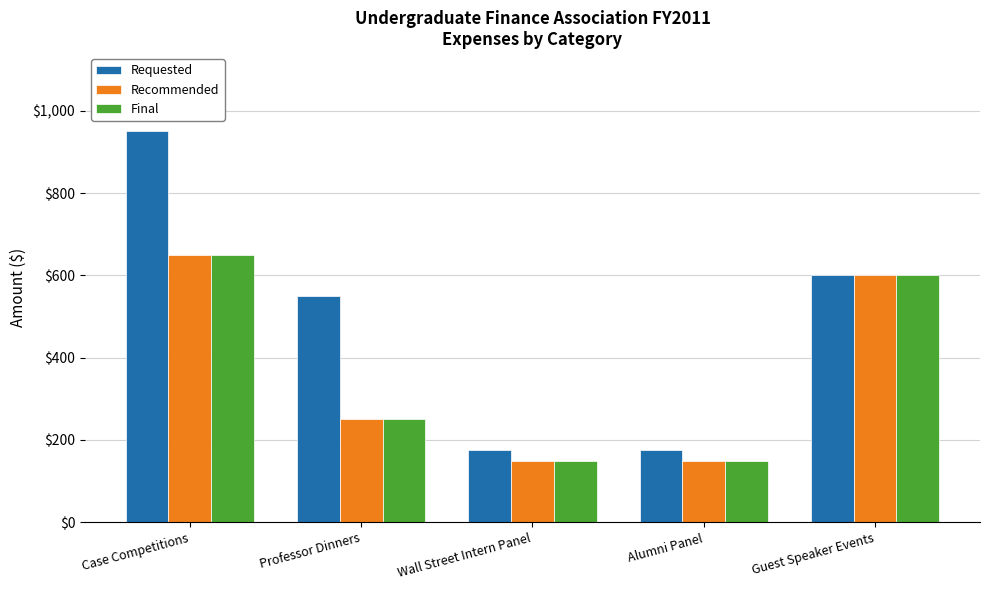

Which series has the largest range (max minus min)?

Requested